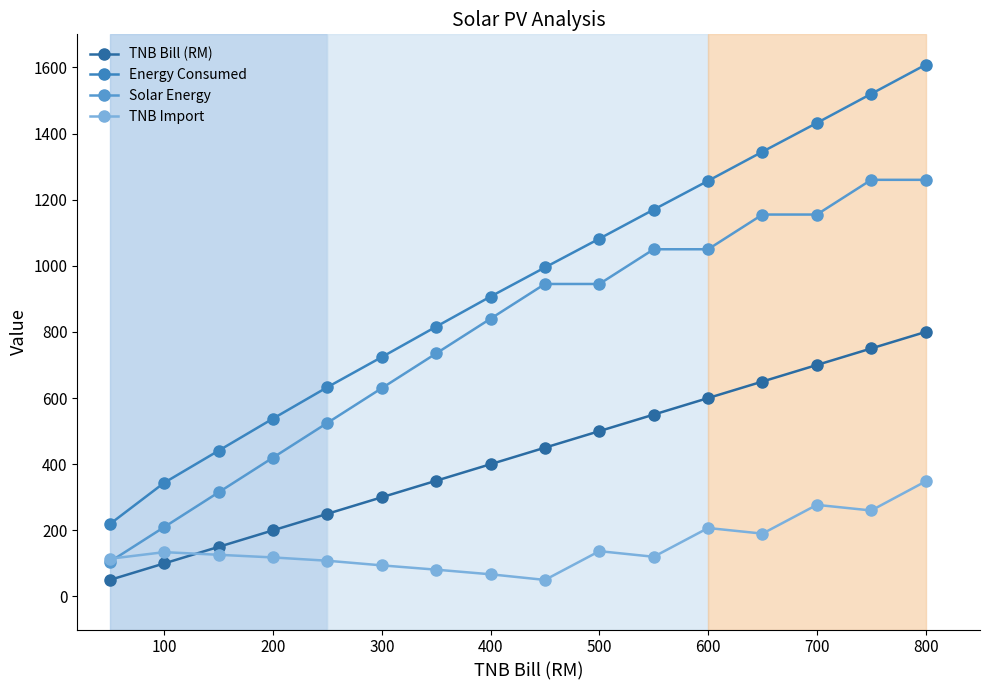

Which series has the widest spread of values?

Energy Consumed